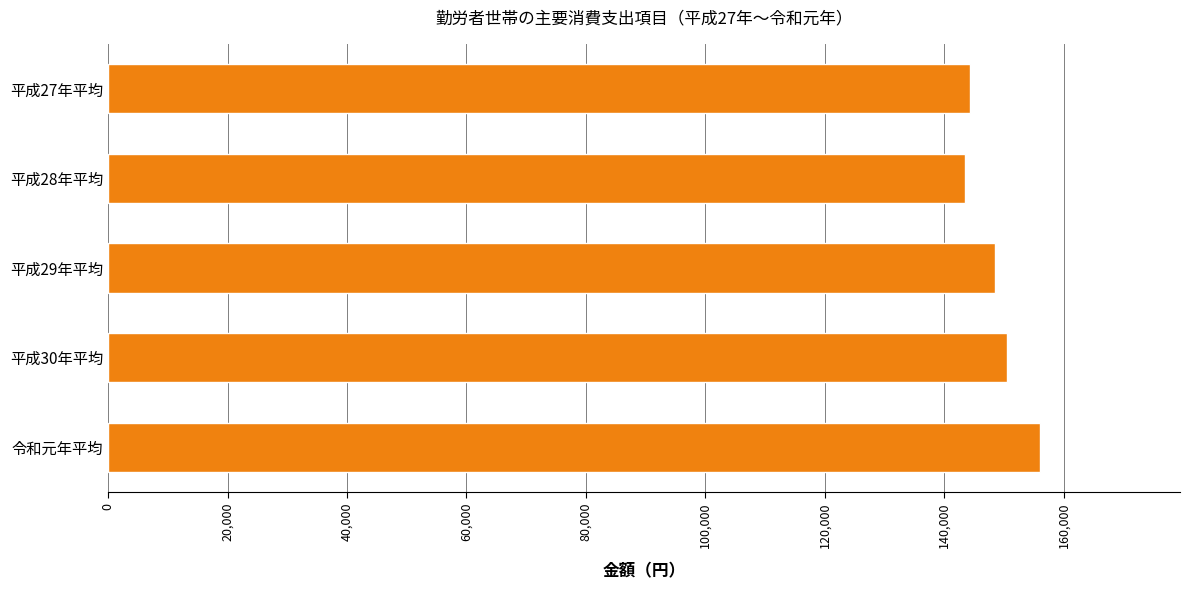

Reading bottom to top, transcribe all the data shown in this chart.

令和元年平均=156085	平成30年平均=150498	平成29年平均=148540	平成28年平均=143422	平成27年平均=144354